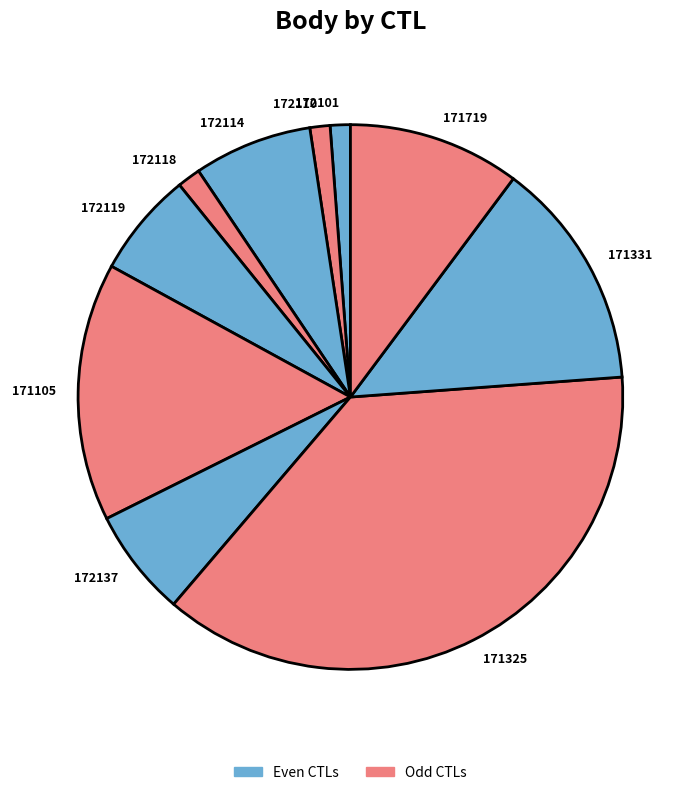

The 171719 slice represents 17% of the pie. True or false?

False